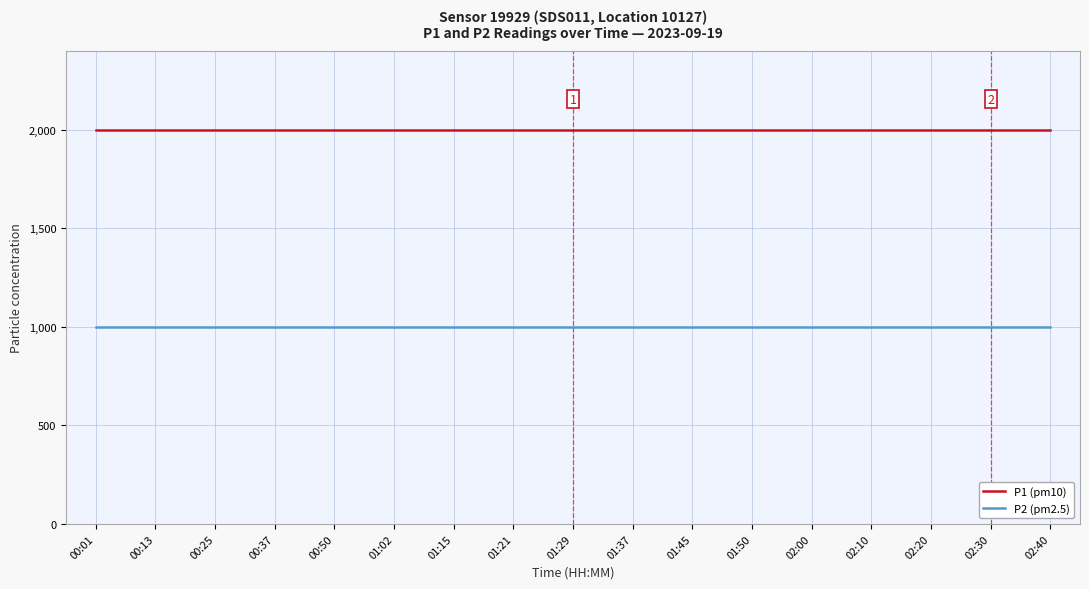

Which series has the largest total across all categories?

P1 (pm10)